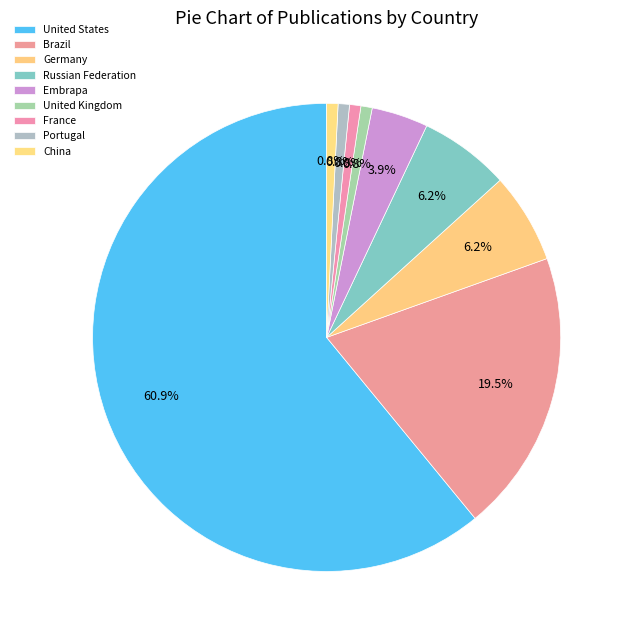

Rank the categories by value from lowest to highest.

United Kingdom, France, Portugal, China, Embrapa, Germany, Russian Federation, Brazil, United States